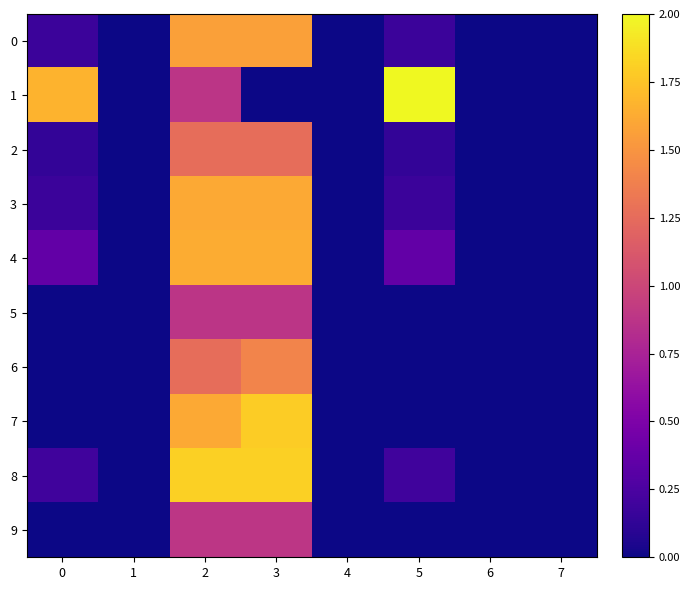

Reading left to right, extract all data points from this chart.

0: 0=0.2	1=0.0	2=1.6	3=1.6	4=0.0	5=0.2	6=0.0	7=0.0
1: 0=1.7	1=0.0	2=0.9	3=0.0	4=0.0	5=2.0	6=0.0	7=0.0
2: 0=0.1	1=0.0	2=1.3	3=1.3	4=0.0	5=0.1	6=0.0	7=0.0
3: 0=0.2	1=0.0	2=1.6	3=1.6	4=0.0	5=0.2	6=0.0	7=0.0
4: 0=0.4	1=0.0	2=1.6	3=1.6	4=0.0	5=0.4	6=0.0	7=0.0
5: 0=0.0	1=0.0	2=0.9	3=0.9	4=0.0	5=0.0	6=0.0	7=0.0
6: 0=0.0	1=0.0	2=1.3	3=1.4	4=0.0	5=0.0	6=0.0	7=0.0
7: 0=0.0	1=0.0	2=1.6	3=1.8	4=0.0	5=0.0	6=0.0	7=0.0
8: 0=0.2	1=0.0	2=1.8	3=1.8	4=0.0	5=0.2	6=0.0	7=0.0
9: 0=0.0	1=0.0	2=0.9	3=0.9	4=0.0	5=0.0	6=0.0	7=0.0